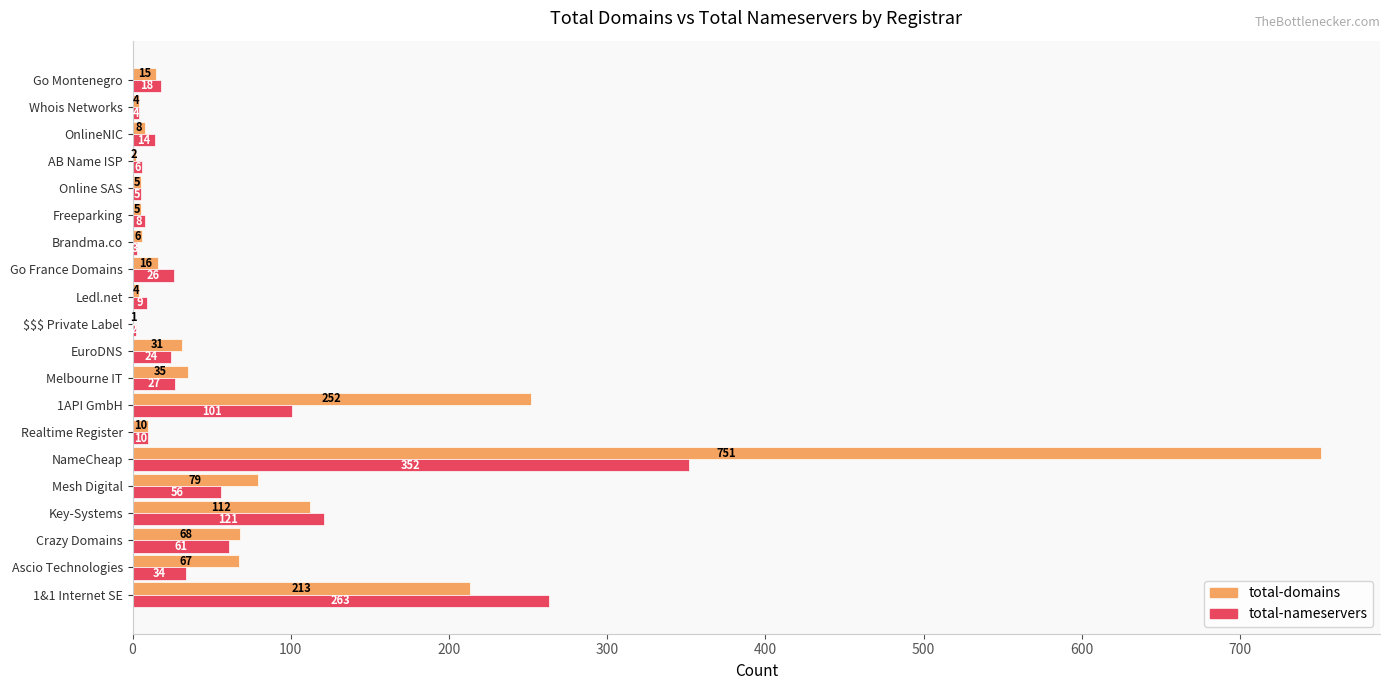

What are all the series names shown in the legend?

total-domains, total-nameservers